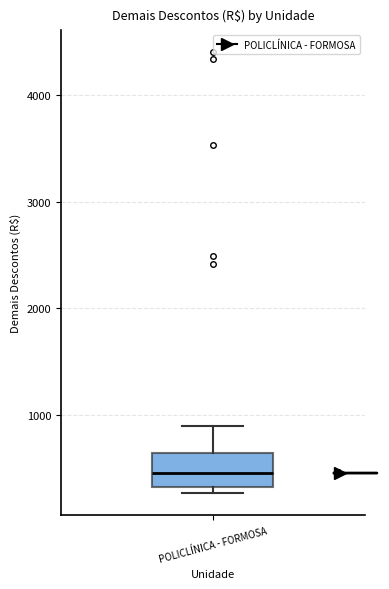

Where does the upper whisker of the box for POLICLÍNICA - FORMOSA end on the y-axis? The values are not printed on the chart, so give them approximately, as read against the axis.

900